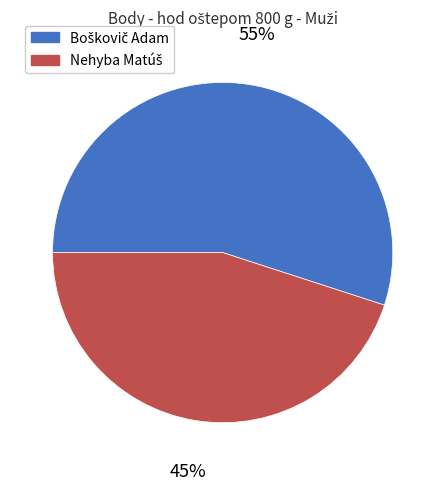

Does any single category account for the majority?

Yes